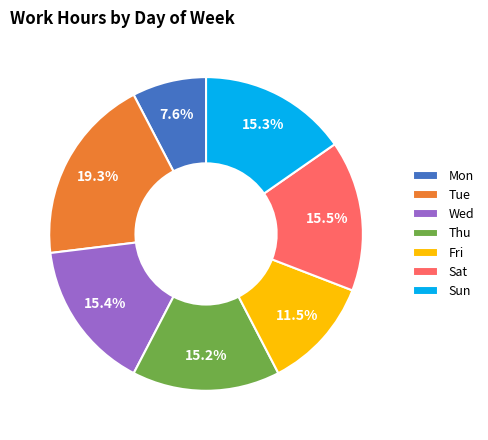

How many segments does this pie chart have?

7